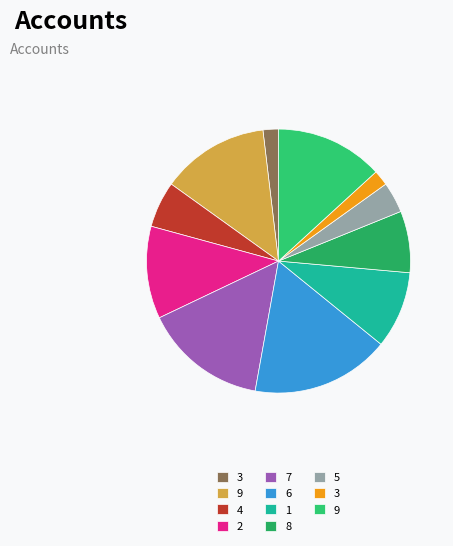

Does any single category account for the majority?

No